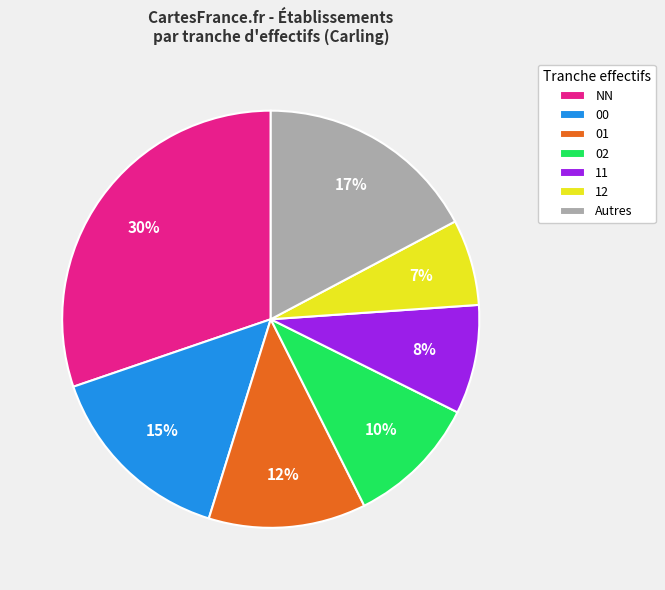

Which category has the smallest portion of the pie?

12